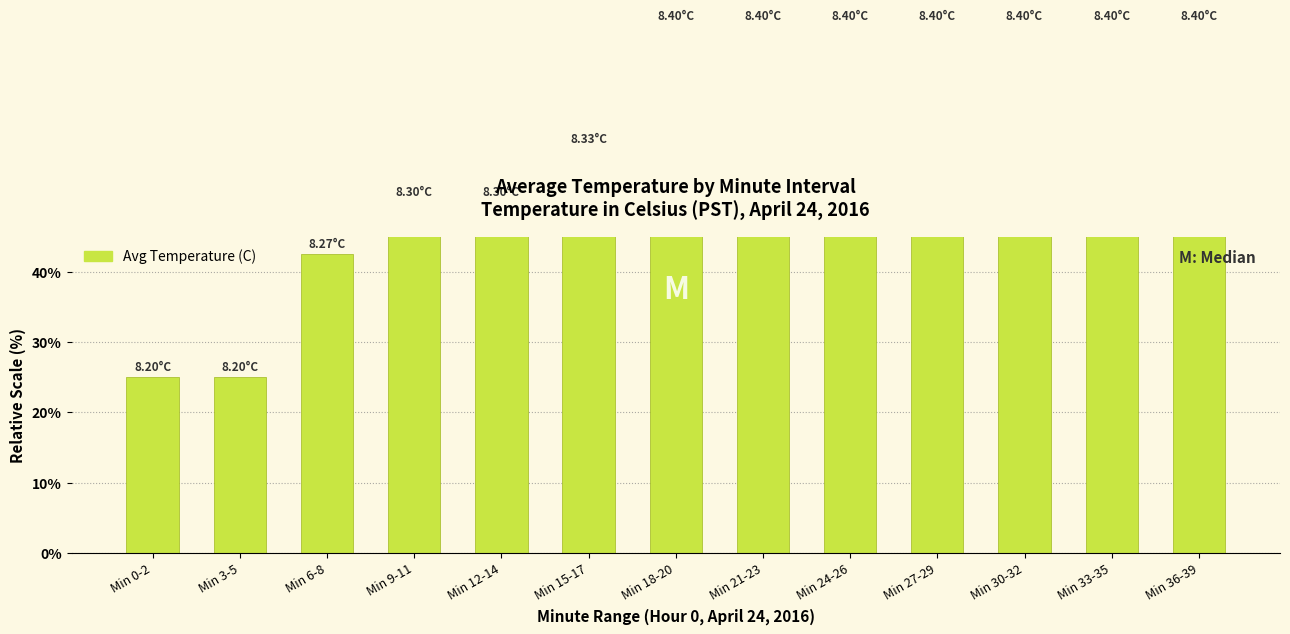

What is the average value?

59.6